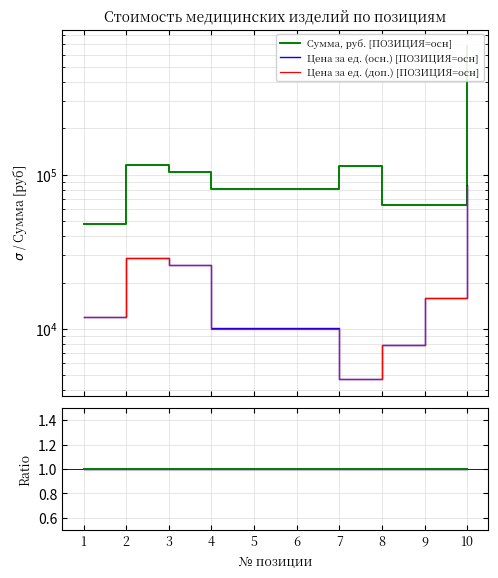

Between 9 and 1, which is larger?

9